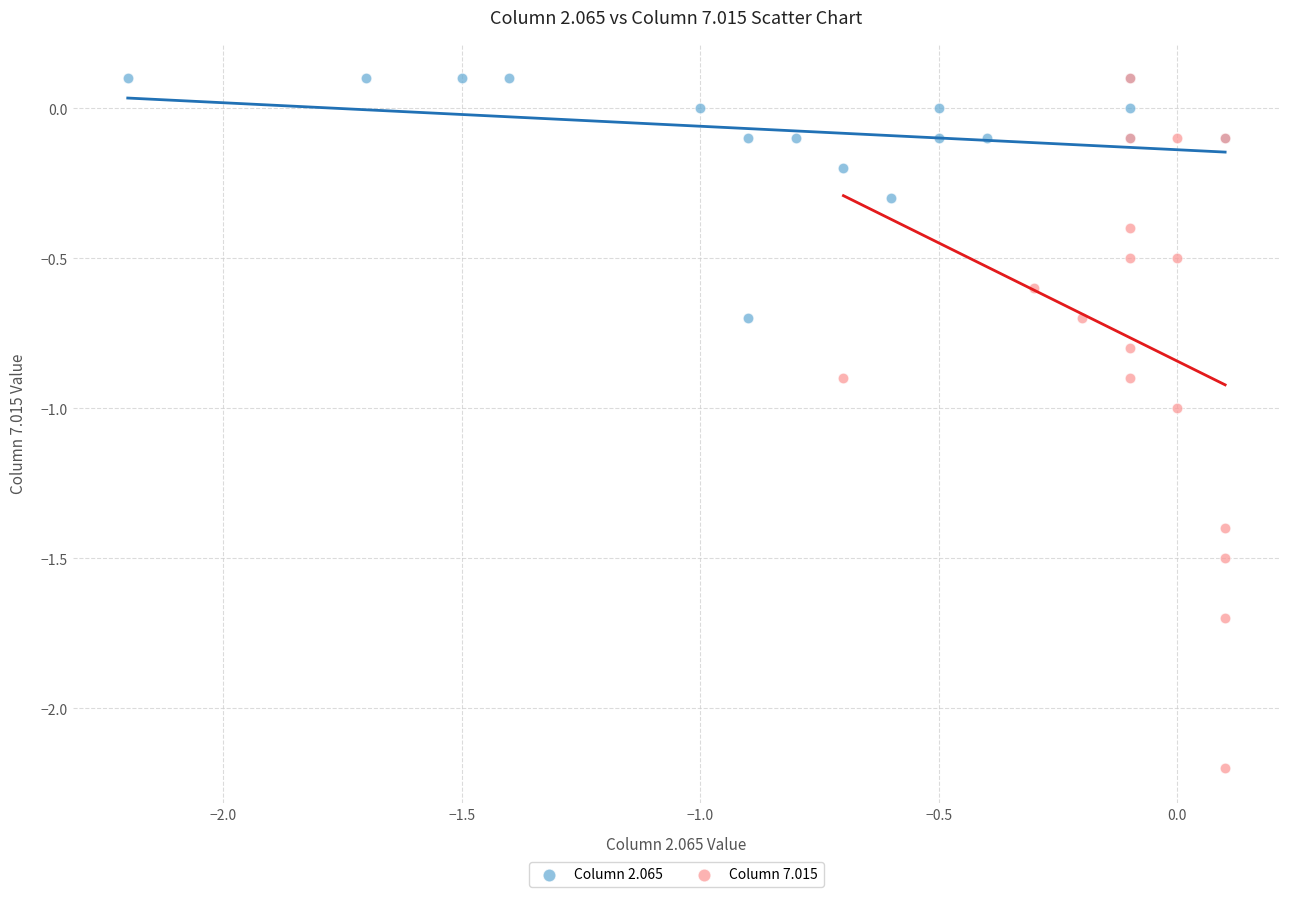

Which series has the widest spread of Y values?

Column 7.015